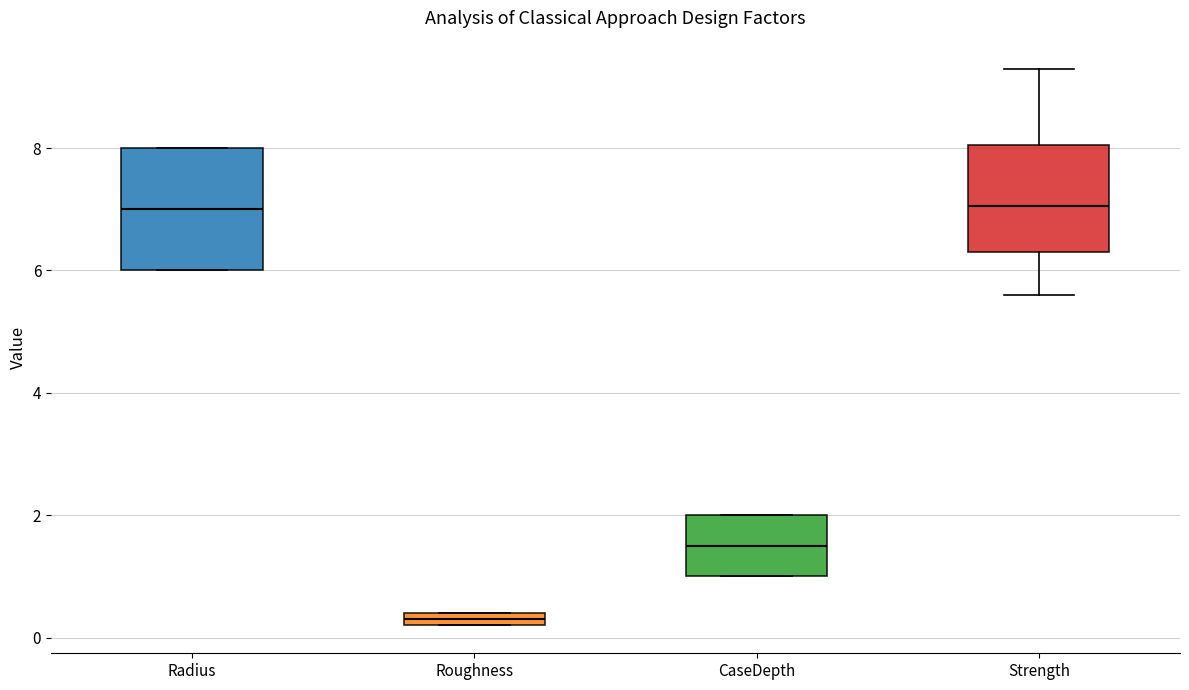

Where is the upper edge of the box for Strength on the y-axis? The values are not printed on the chart, so give them approximately, as read against the axis.

8.0